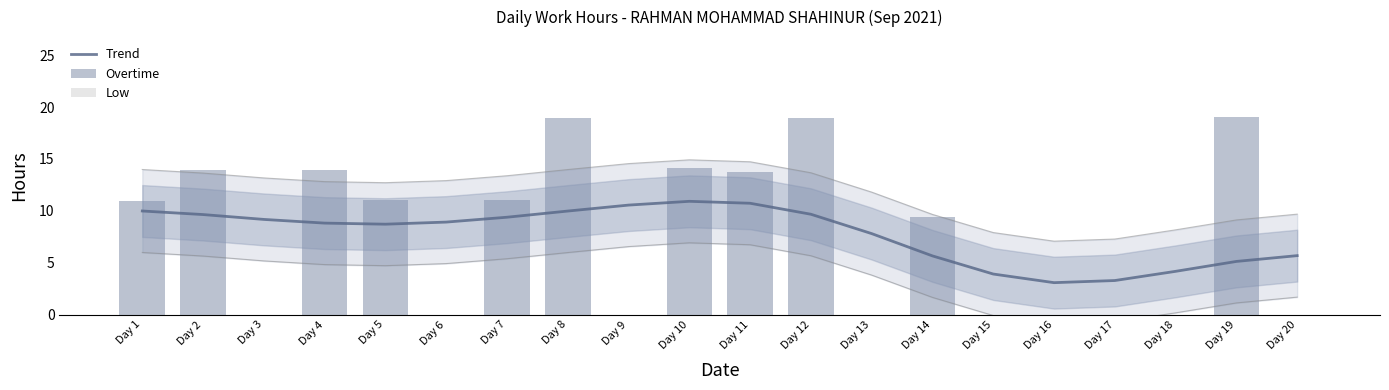

Count the number of categories in the chart.

20